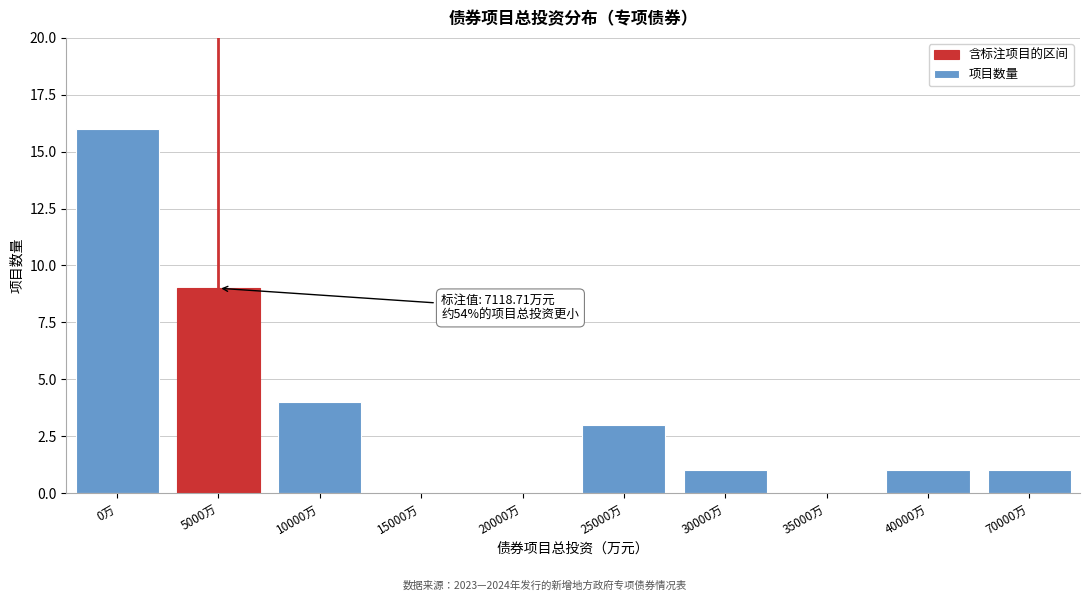

Reading right to left, list all the values displayed in this chart.

70000万=1	40000万=1	35000万=0	30000万=1	25000万=3	20000万=0	15000万=0	10000万=4	5000万=9	0万=16